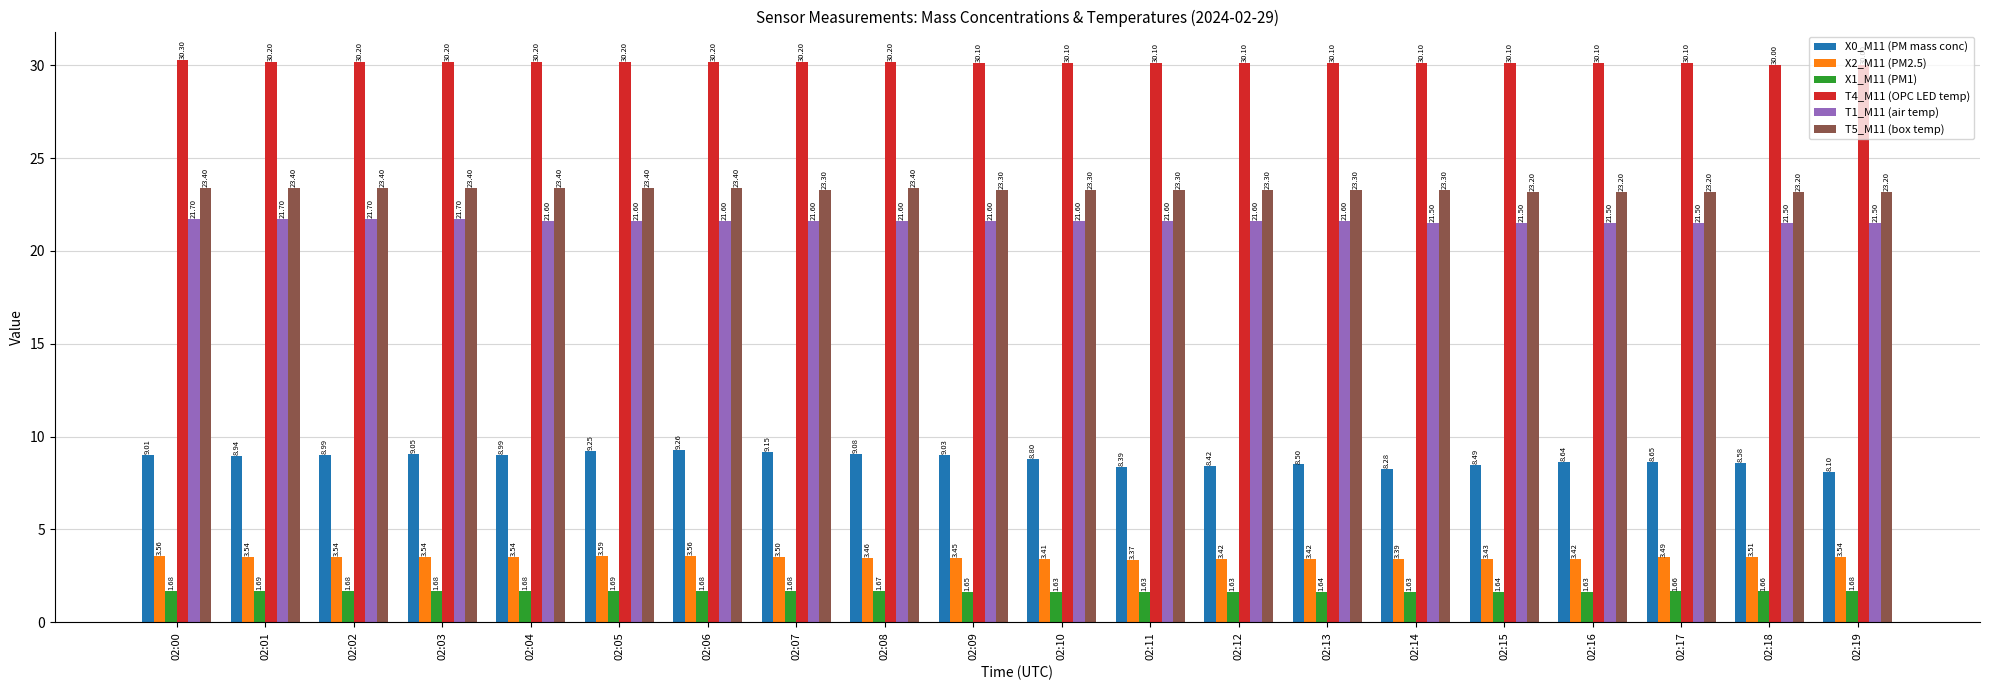

What are all the series names shown in the legend?

X0_M11 (PM mass conc), X2_M11 (PM2.5), X1_M11 (PM1), T4_M11 (OPC LED temp), T1_M11 (air temp), T5_M11 (box temp)